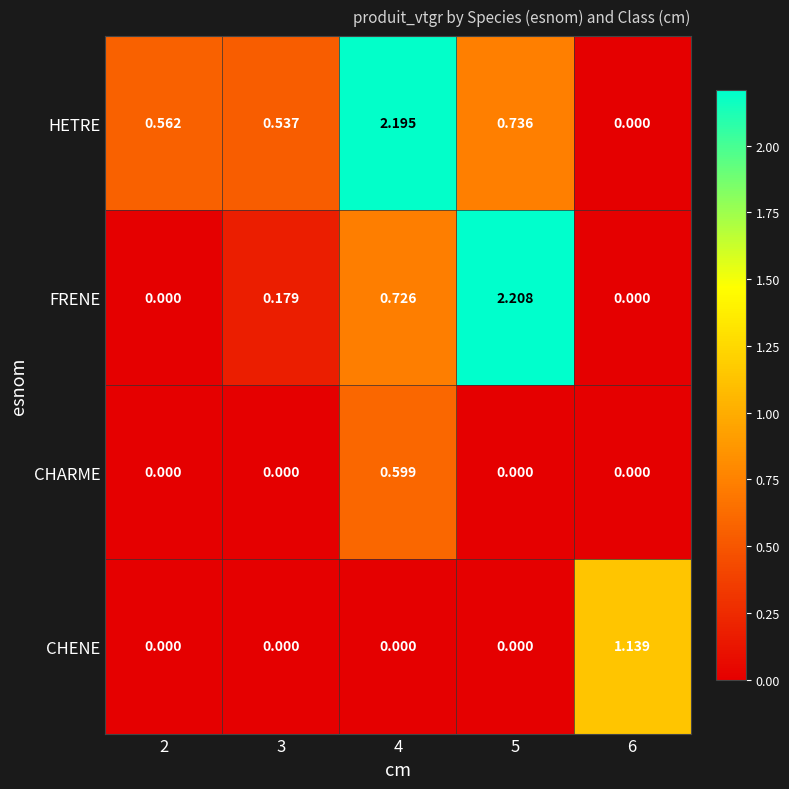

Which series has the largest total across all categories?

HETRE